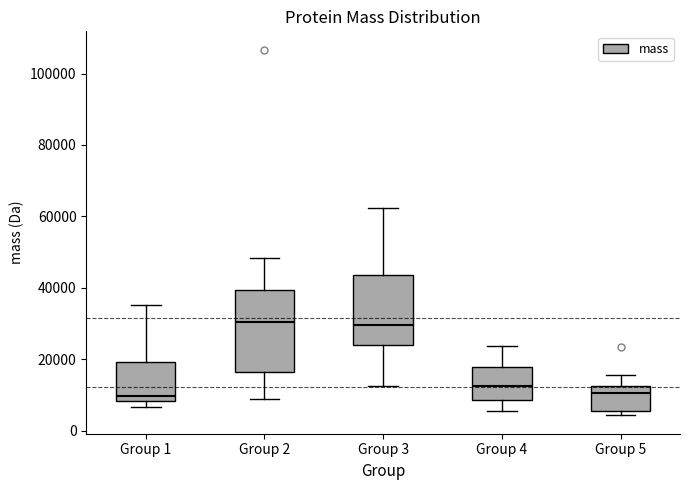

Reading left to right, read every box against the y-axis: the position of its median line, the range the box covers, and the ends of its whiskers. The values are not printed on the chart, so give them approximately, as read against the axis.

Group 1: median 10000, box 8000 to 20000, whiskers 6000 to 36000
Group 2: median 30000, box 16000 to 40000, whiskers 8000 to 48000
Group 3: median 30000, box 24000 to 44000, whiskers 12000 to 62000
Group 4: median 12000, box 8000 to 18000, whiskers 6000 to 24000
Group 5: median 10000, box 6000 to 12000, whiskers 4000 to 16000